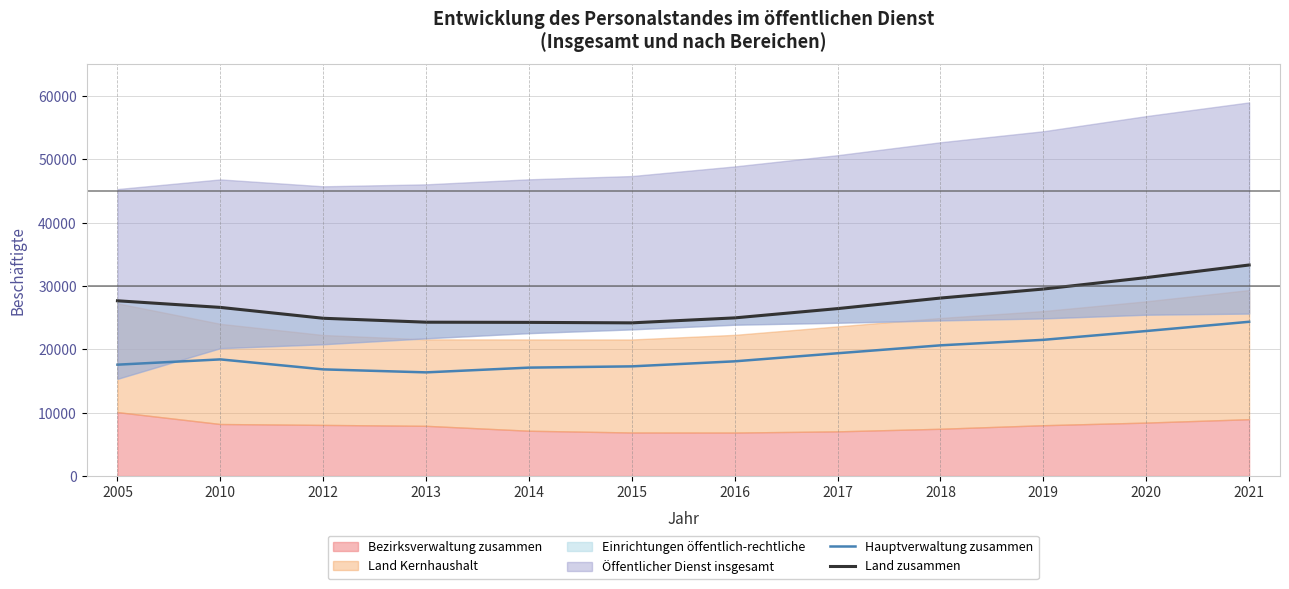

In Land zusammen, how many points are lower than both neighbors (excluding endpoints)?

1